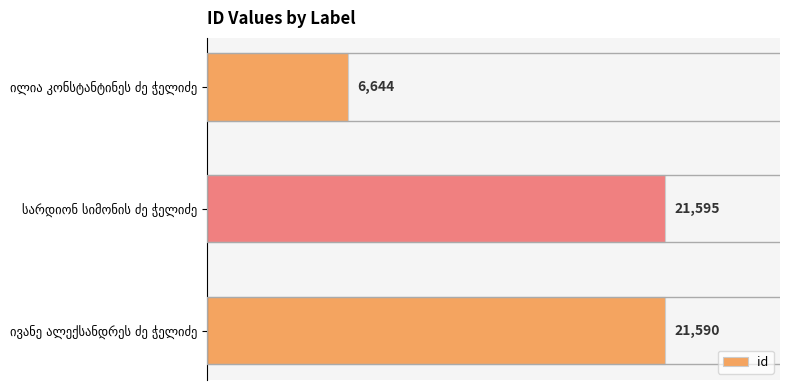

What is the difference between the maximum and minimum values?

14951